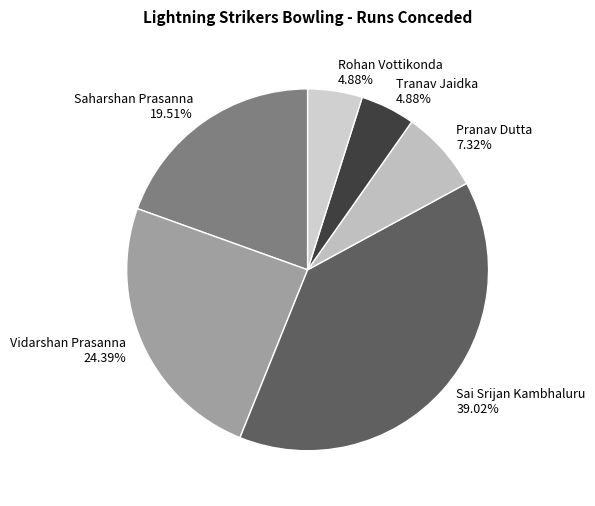

What percentage is NOT represented by Tranav Jaidka?

95.1%